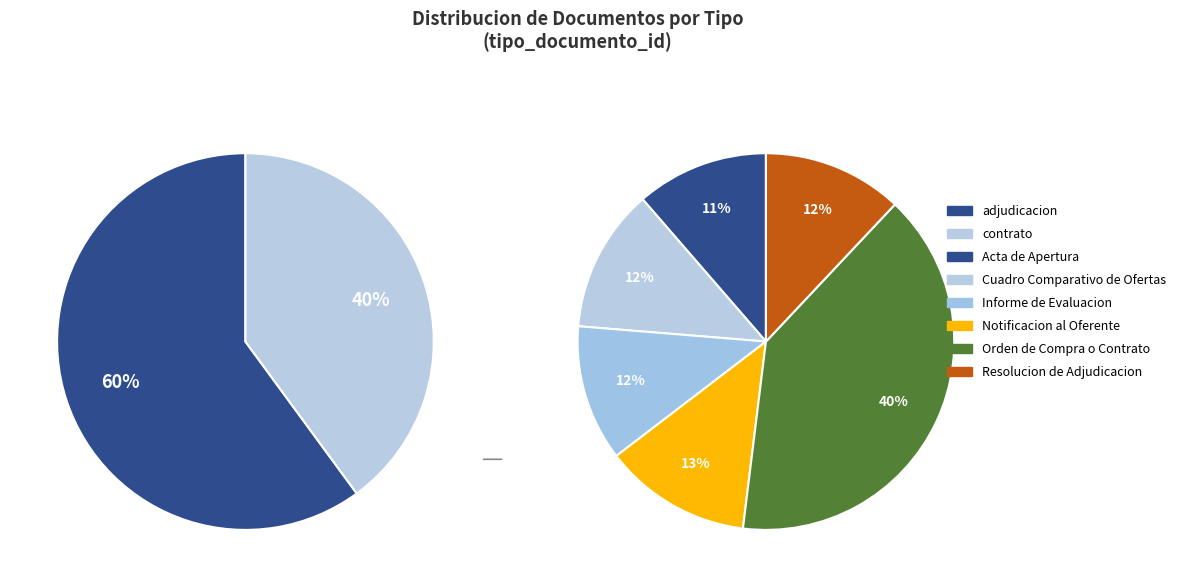

To the nearest percent, what is the difference between the Orden de Compra o Contrato and Informe de Evaluacion slice percentages?

28%